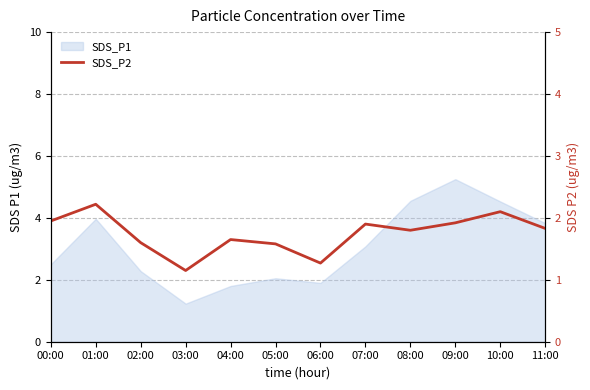

Count the number of categories in the chart.

12